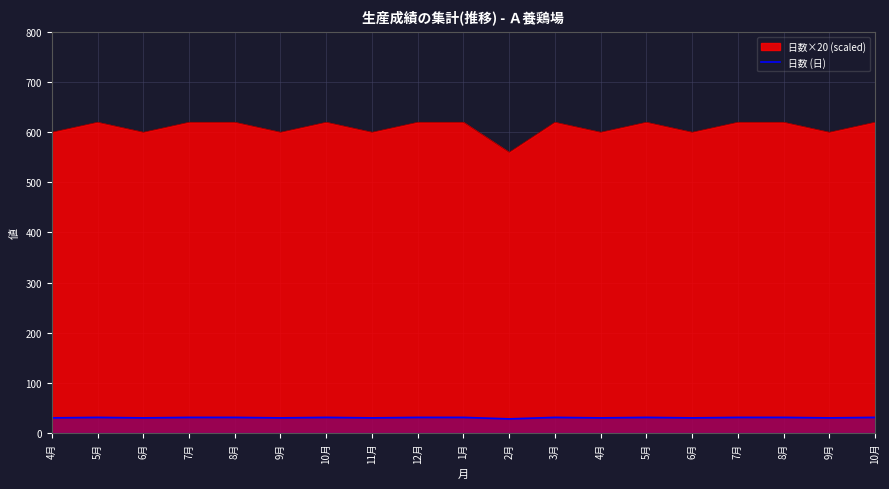

The chart shows a value of 30 at 9月. True or false?

True